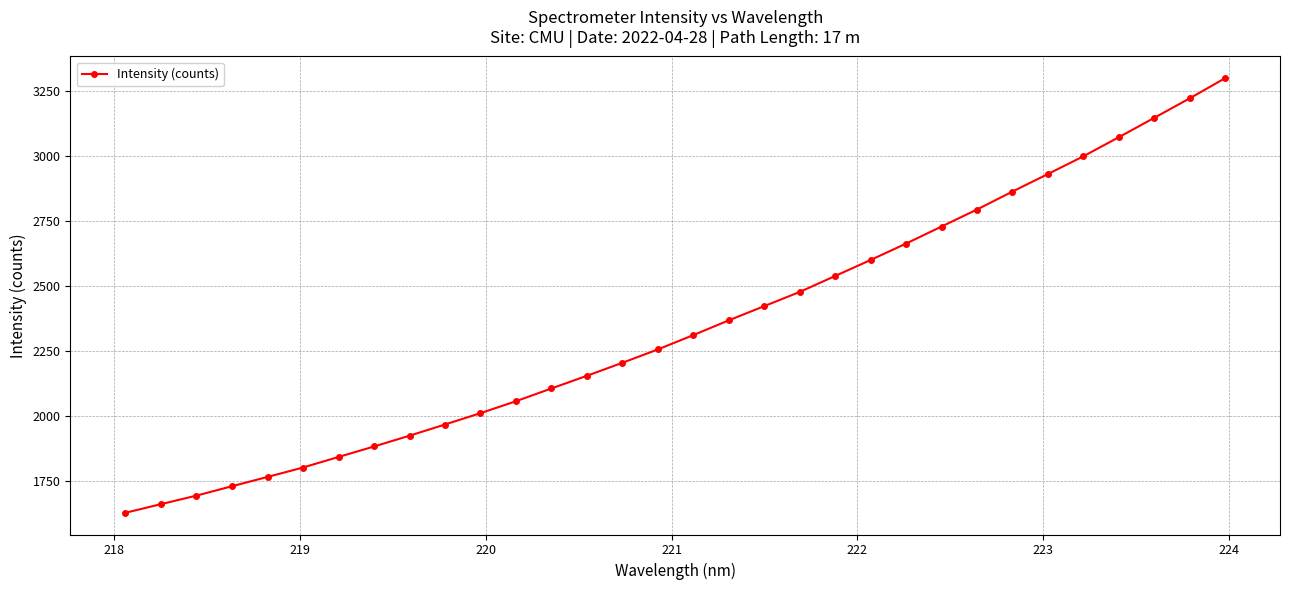

What is the value of the 14th point from the left?

2154.8